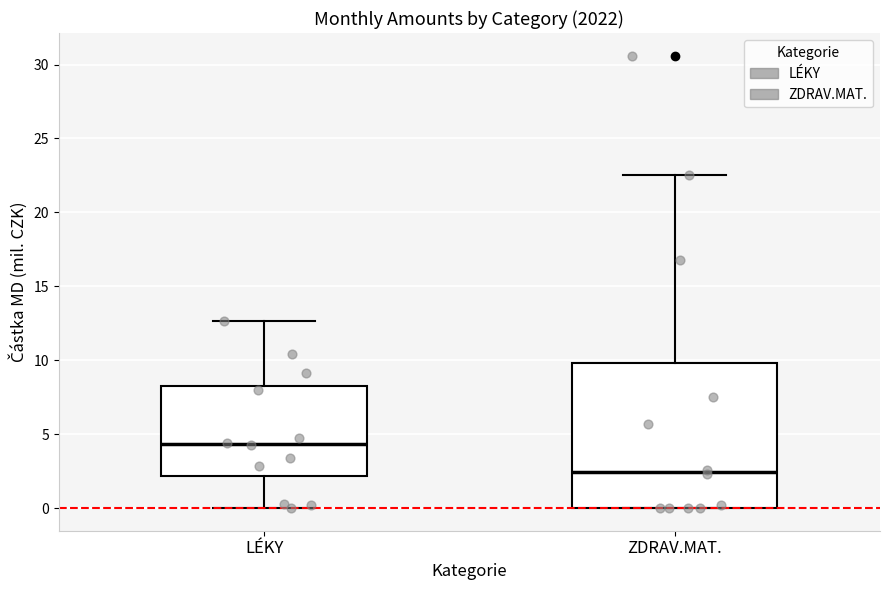

Reading left to right, transcribe this box plot: for each box, give where its median line is, the range the box spans, and where its two whiskers end, as read against the y-axis. The values are not printed on the chart, so give them approximately, as read against the axis.

LÉKY: median 4.5, box 2.0 to 8.5, whiskers 0.0 to 12.5
ZDRAV.MAT.: median 2.5, box 0.0 to 10.0, whiskers 0.0 to 22.5